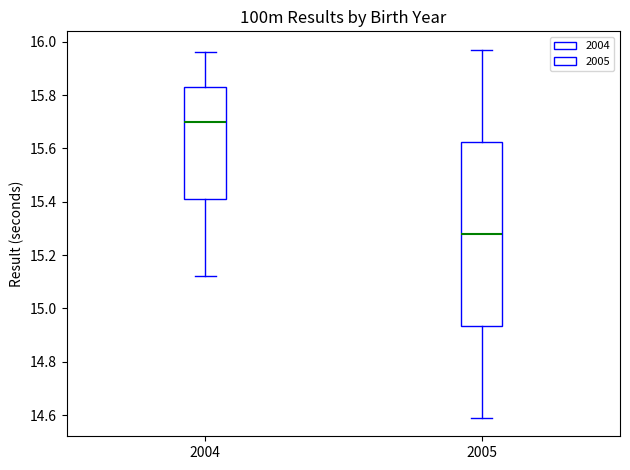

Reading left to right, read every box against the y-axis: the position of its median line, the range the box covers, and the ends of its whiskers. The values are not printed on the chart, so give them approximately, as read against the axis.

2004: median 15.70, box 15.42 to 15.84, whiskers 15.12 to 15.96
2005: median 15.28, box 14.94 to 15.62, whiskers 14.60 to 15.98